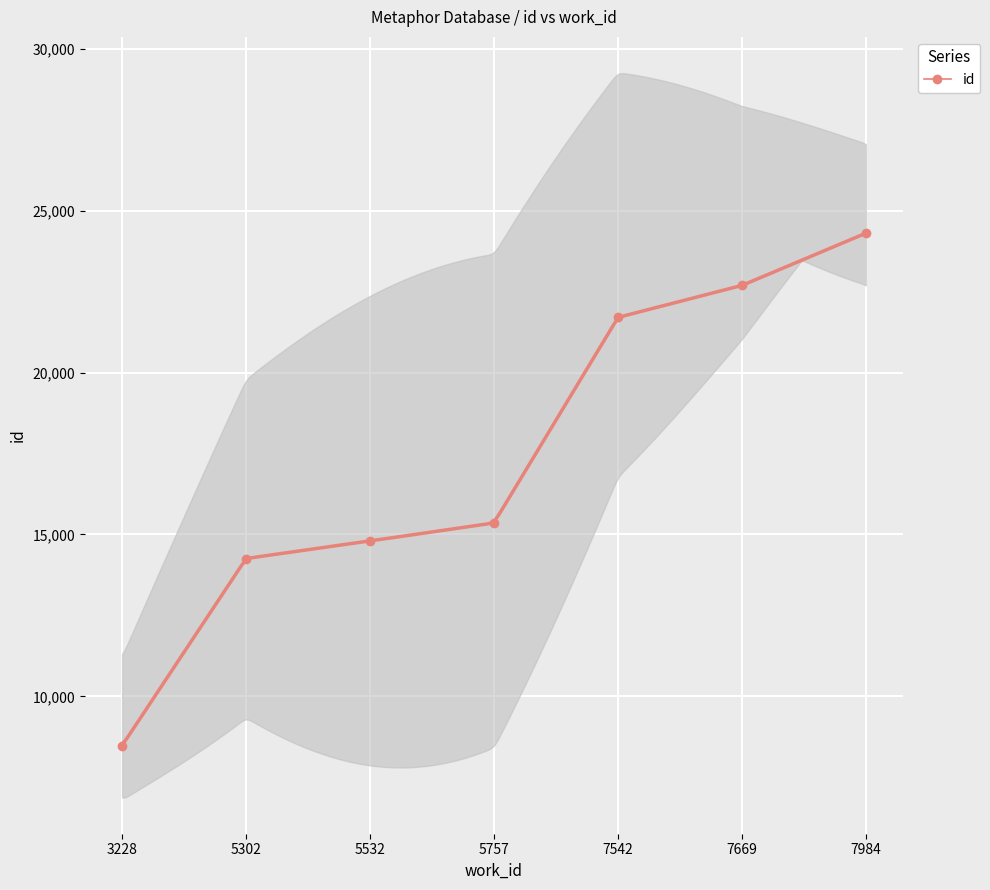

The value at 5757 is 4737. True or false?

False